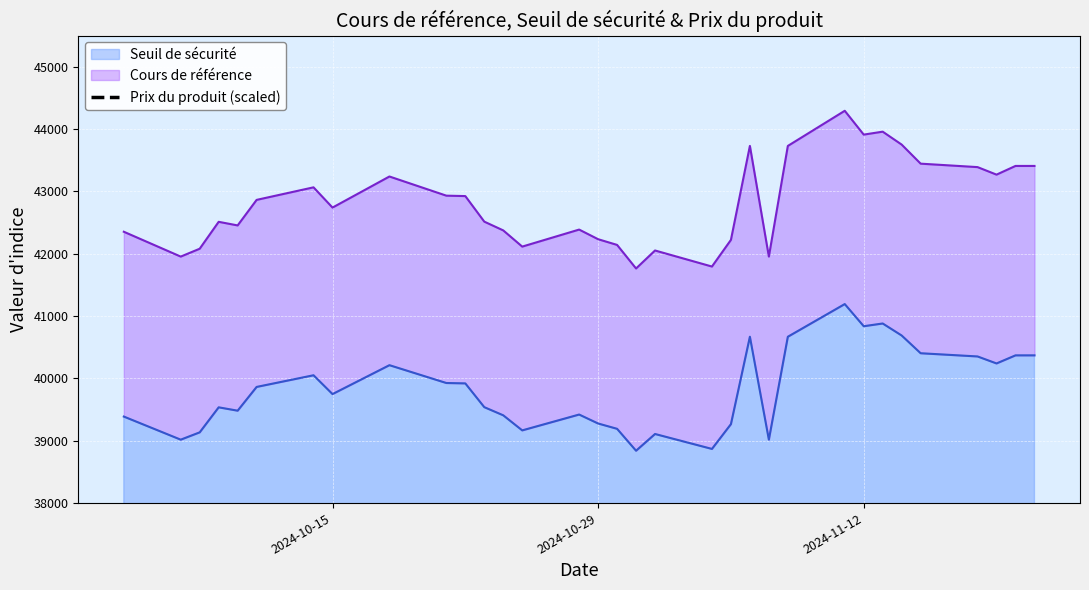

What is the maximum value for Seuil de sécurité?

41192.6